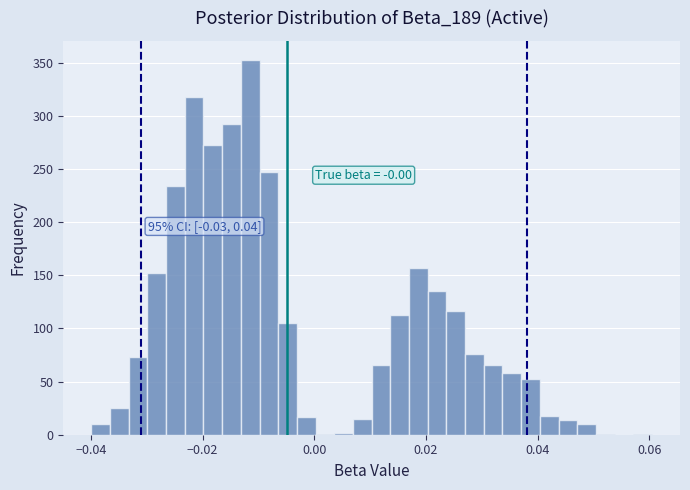

Read against the x-axis, roughly where is the centre of the tallest bar?

-0.012